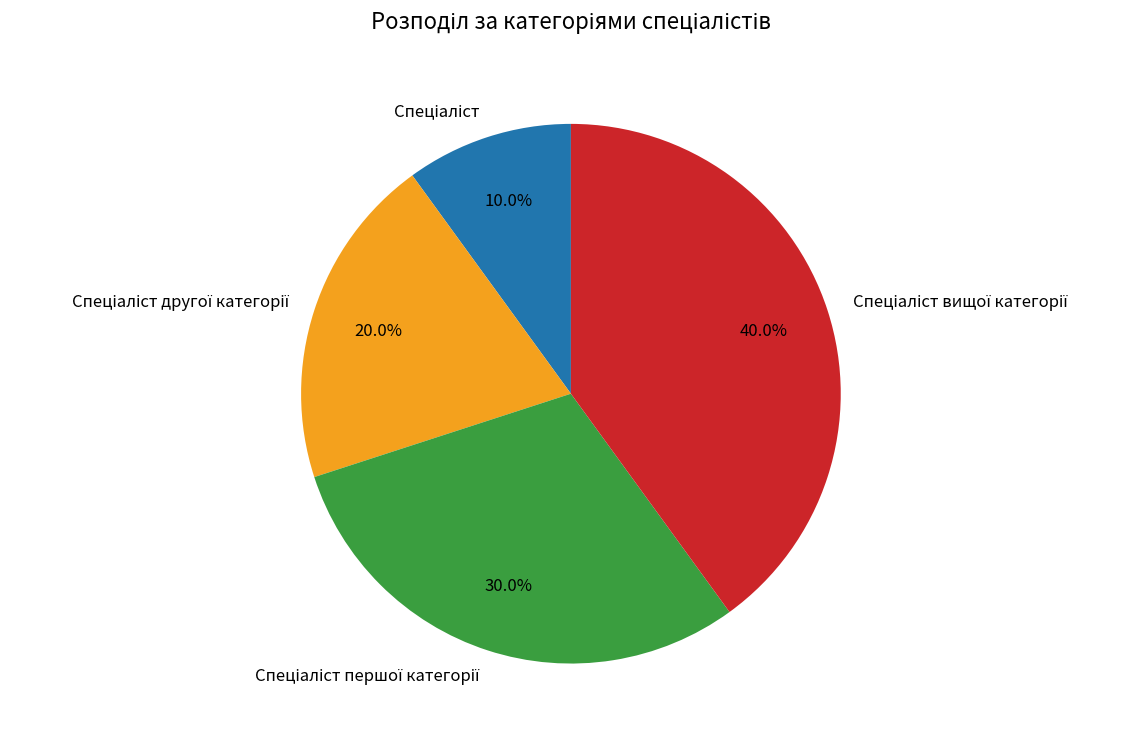

Is there any slice that represents more than half of the pie?

No